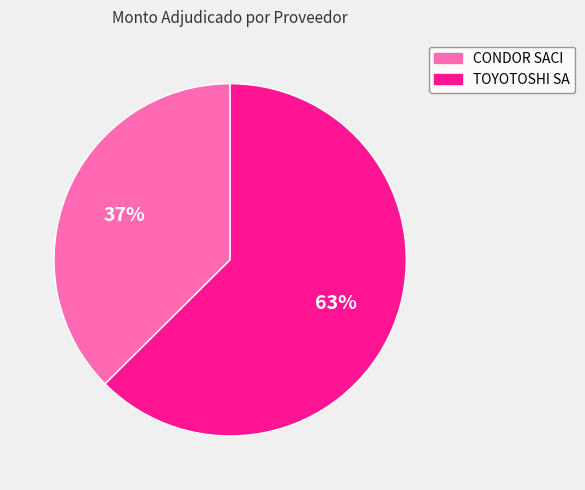

To the nearest percent, what is the combined percentage of CONDOR SACI and TOYOTOSHI SA?

100%